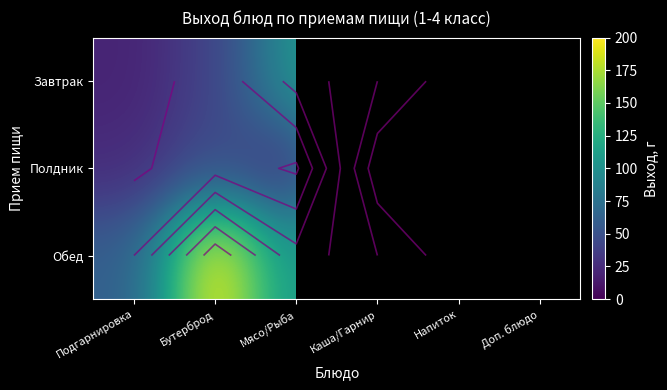

At how many categories does at least one series exceed 38?

6